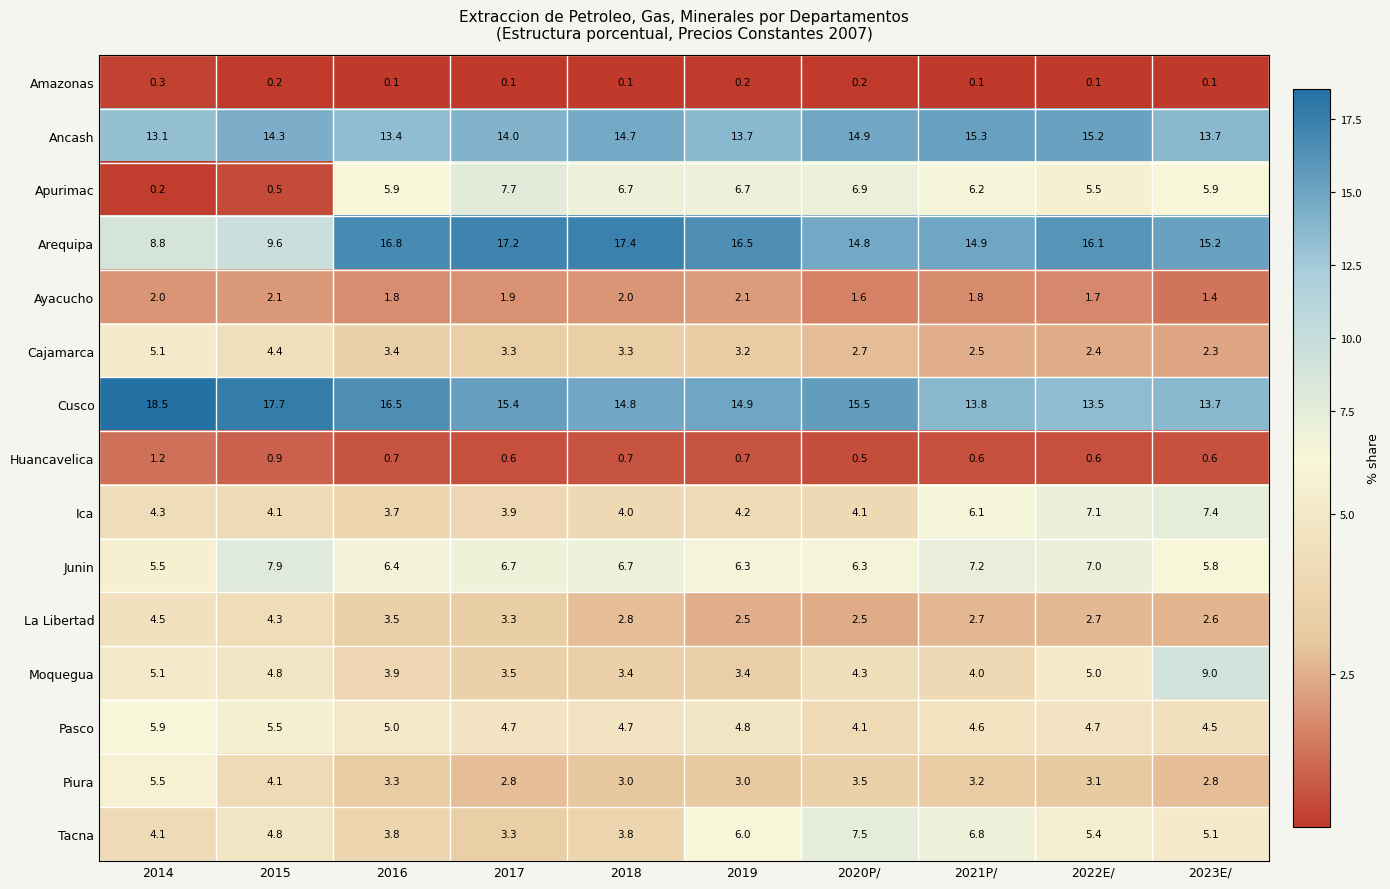

Count the Ayacucho values in the range 1 to 2.

8